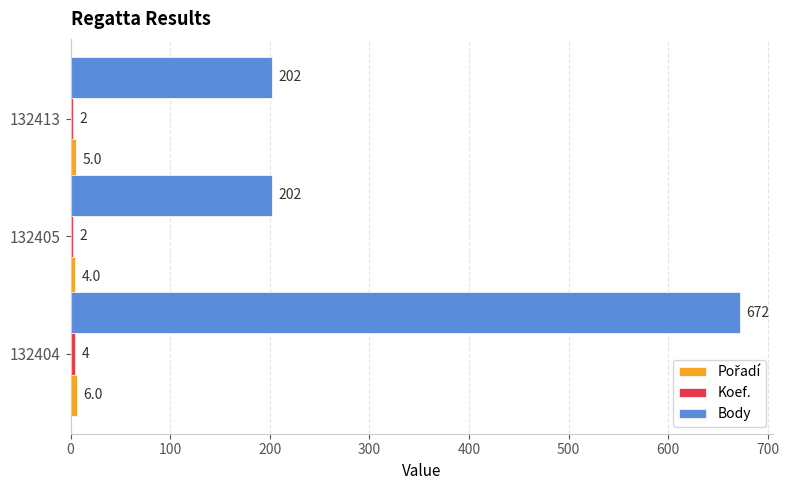

What is the maximum value shown in the chart?

672